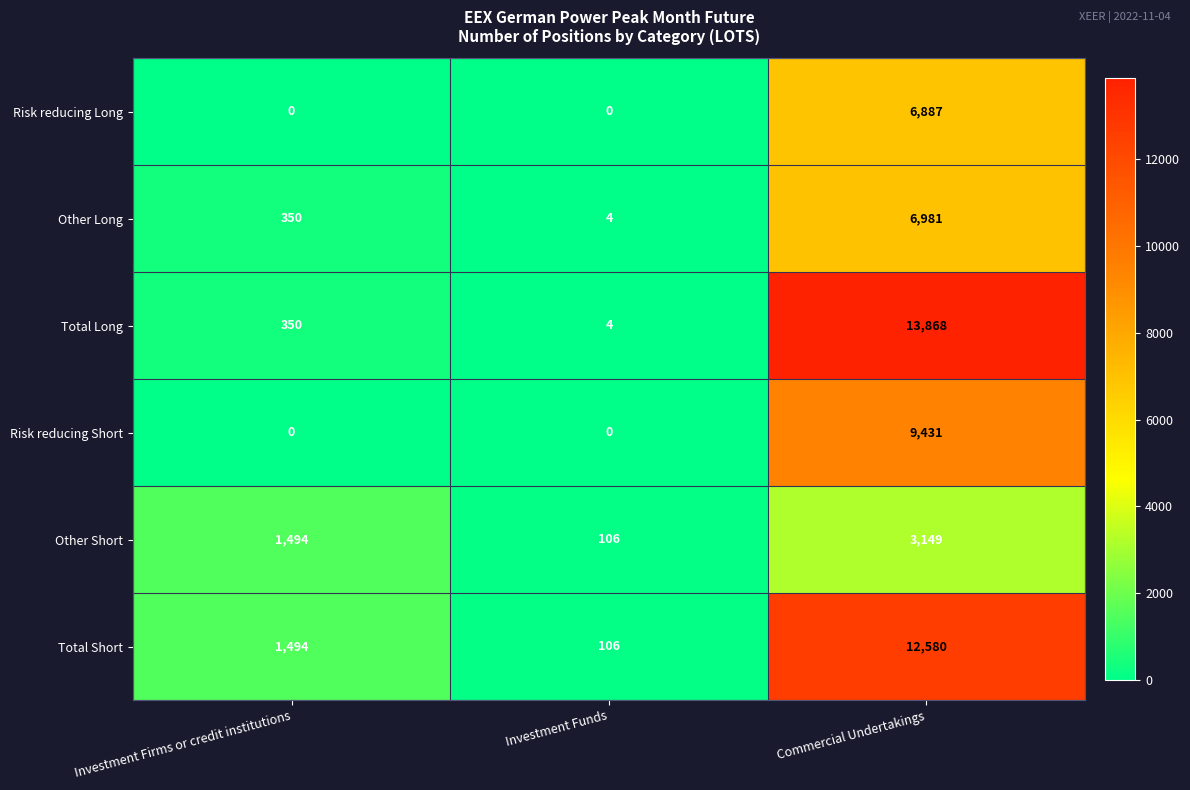

How many distinct data groups are displayed?

6